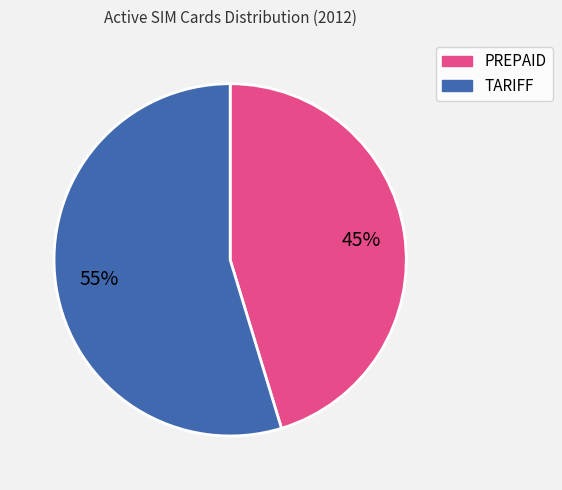

Approximately how many times larger is the value at TARIFF compared to PREPAID?

1.2